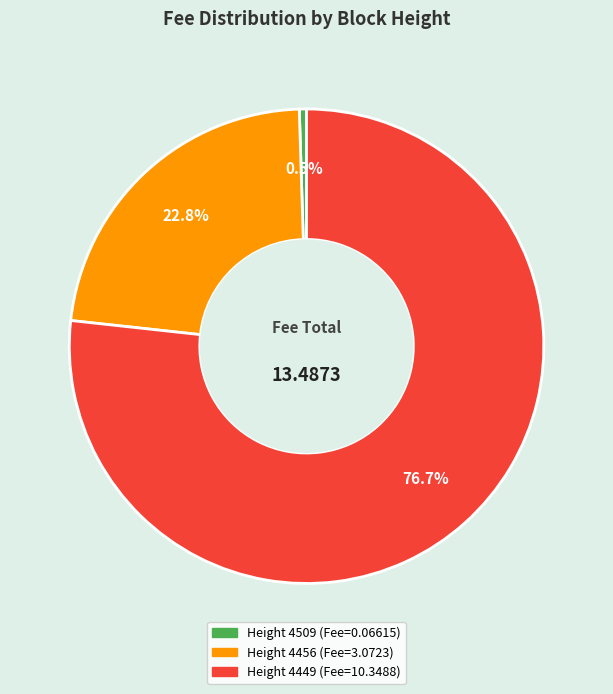

Is there any slice that represents more than half of the pie?

Yes